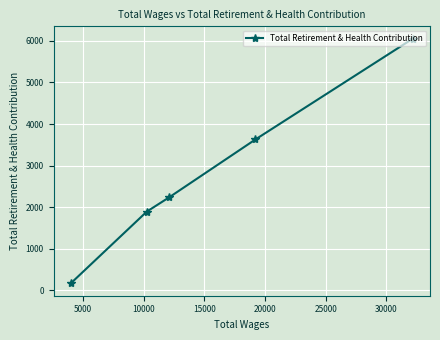

What is the sum of all values?

13973